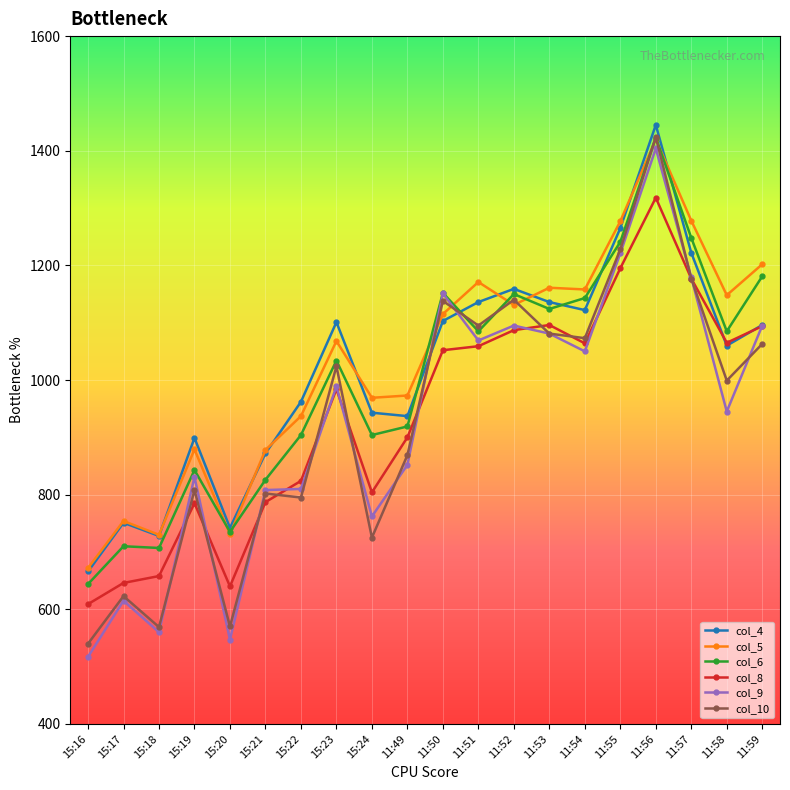

What is the difference between the maximum and minimum values in the col_5 series?

748